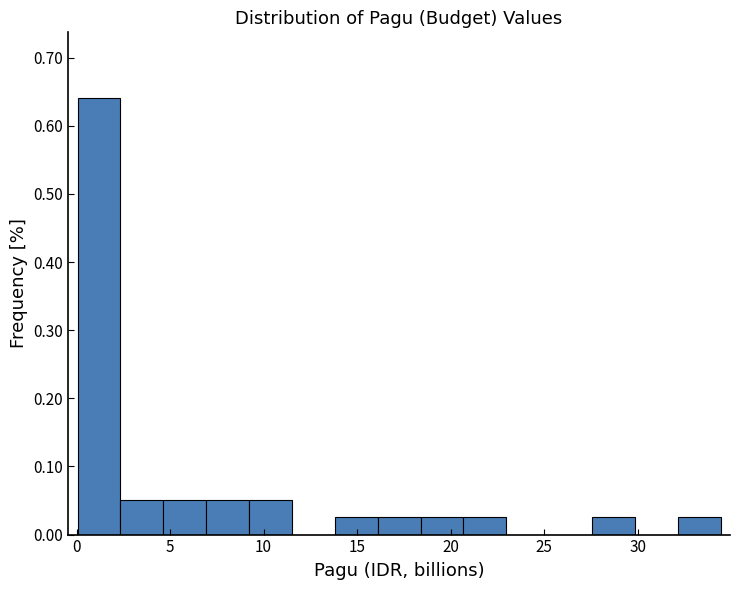

Which range on the x-axis has the tallest bar?

0.0 to 2.5